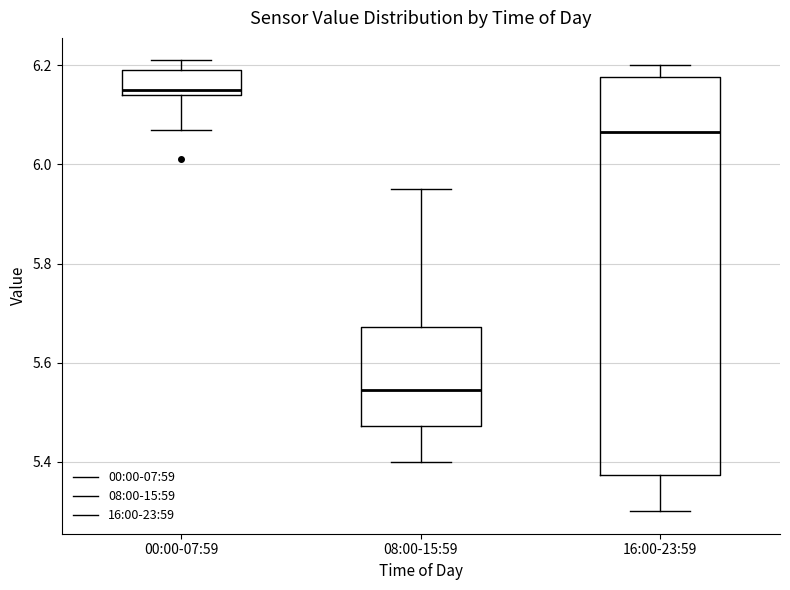

Reading left to right, read every box against the y-axis: the position of its median line, the range the box covers, and the ends of its whiskers. The values are not printed on the chart, so give them approximately, as read against the axis.

00:00-07:59: median 6.16, box 6.14 to 6.20, whiskers 6.08 to 6.22
08:00-15:59: median 5.54, box 5.48 to 5.68, whiskers 5.40 to 5.96
16:00-23:59: median 6.06, box 5.38 to 6.18, whiskers 5.30 to 6.20